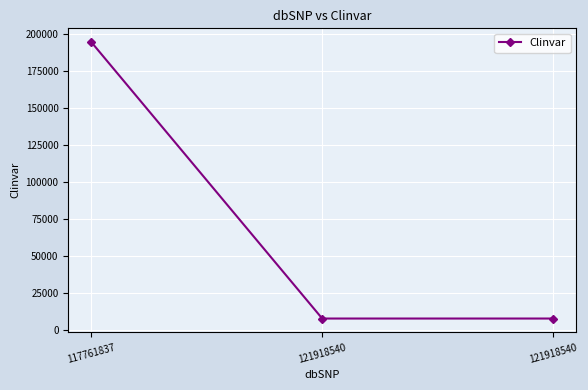

List the labels in order of value, smallest first.

121918540, 121918540, 117761837